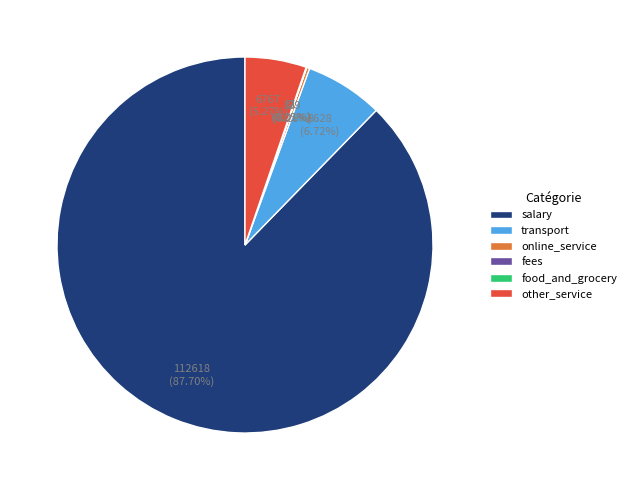

Which category has the biggest portion of the pie?

salary